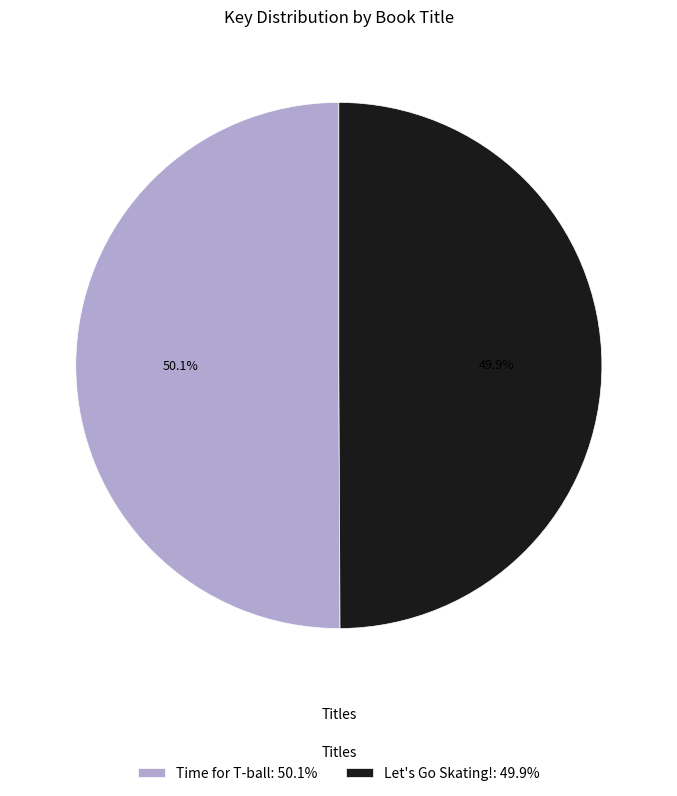

How many slices are in this pie chart?

2